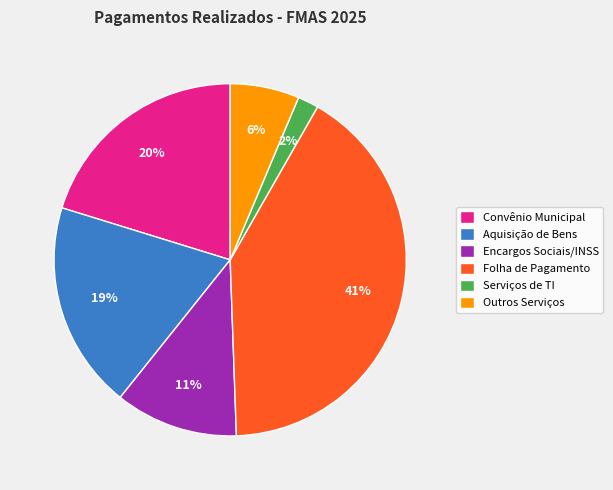

Does Convênio Municipal account for over 50% of the chart?

No